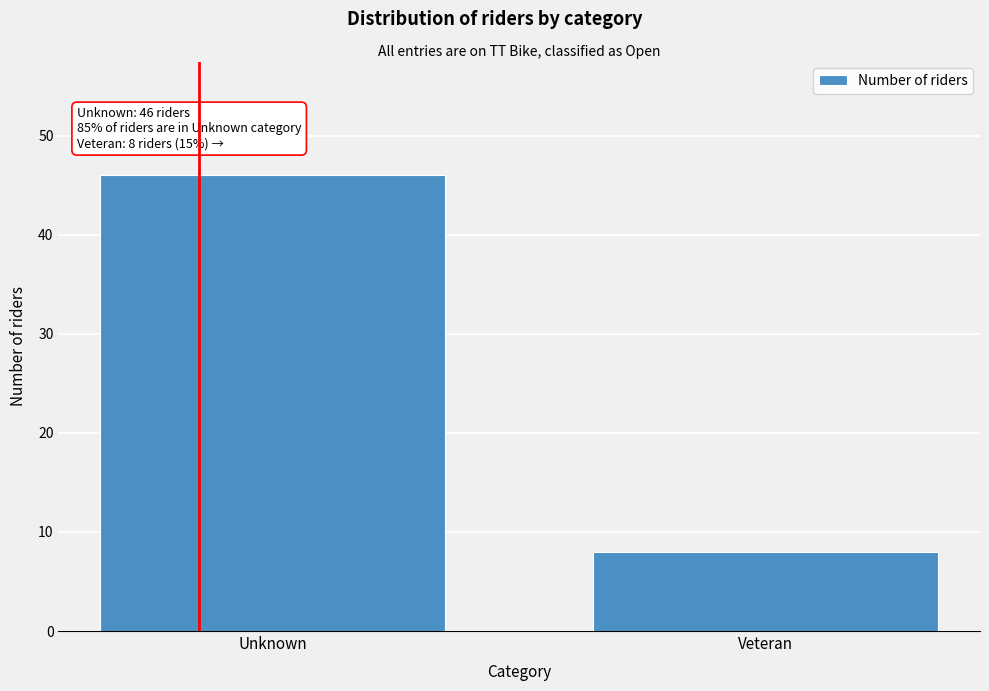

Reading left to right, list all the values displayed in this chart.

Unknown=46	Veteran=8